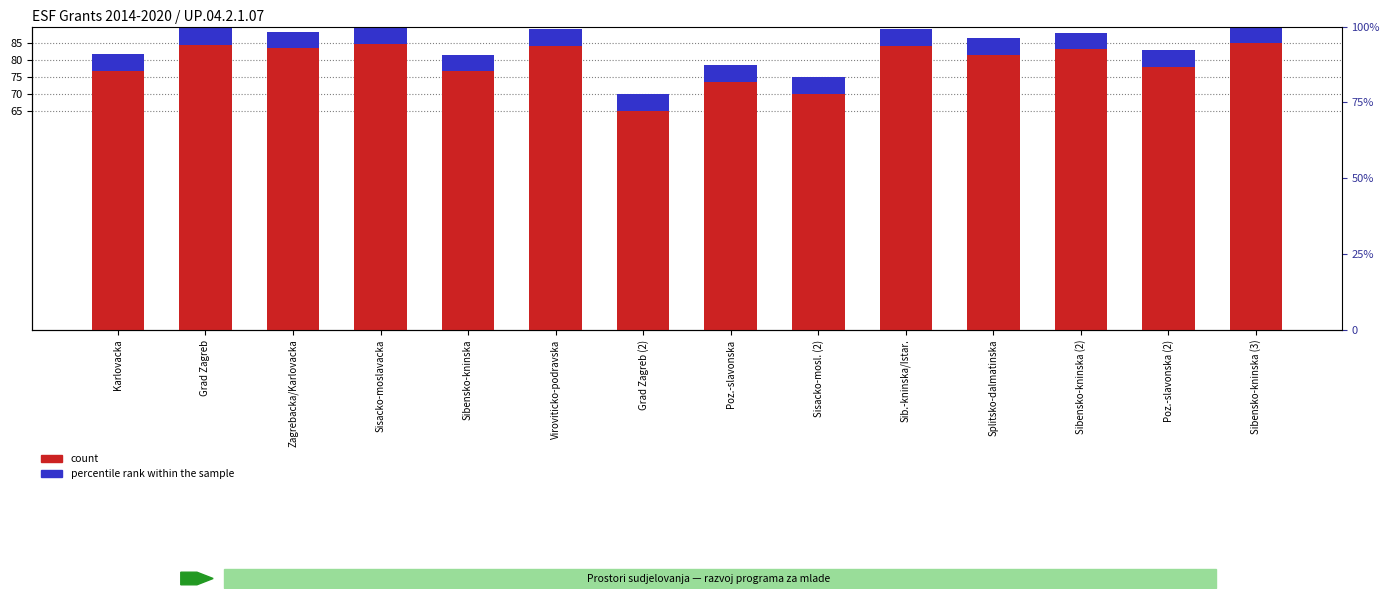

Reading left to right, list all the values displayed in this chart.

count: 76.9	84.6	83.5	84.8	76.7	84.2	65.0	73.5	70.0	84.4	81.7	83.2	78.1	85.0
percentile rank within the sample: 5.0	5.0	5.0	5.0	5.0	5.0	5.0	5.0	5.0	5.0	5.0	5.0	5.0	5.0